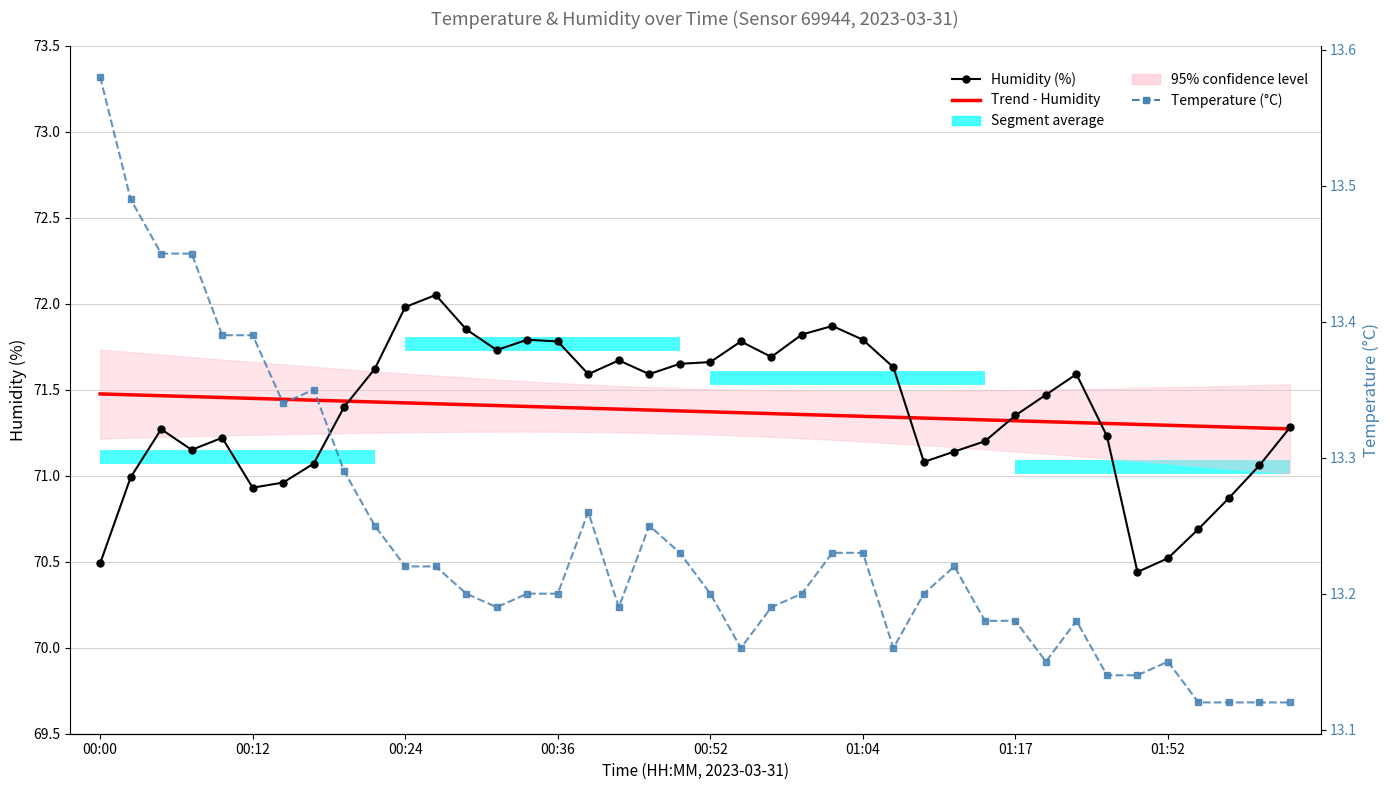

What is the difference between the maximum and minimum values in the Trend - Humidity (if p < 0.05) series?

0.2